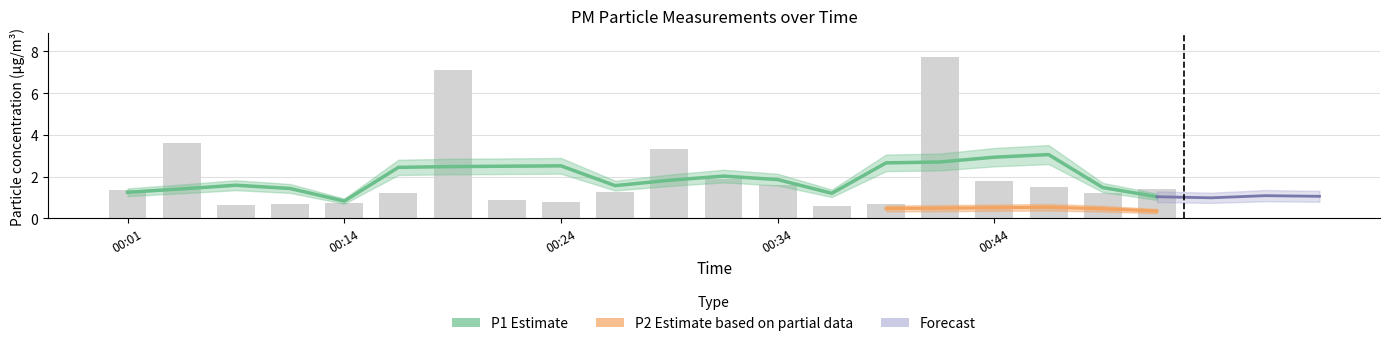

Rank the categories by value from lowest to highest.

00:36, 00:06, 00:09, 00:39, 00:14, 00:24, 00:21, 00:16, 00:49, 00:26, 00:01, 00:51, 00:46, 00:34, 00:44, 00:31, 00:29, 00:04, 00:19, 00:41